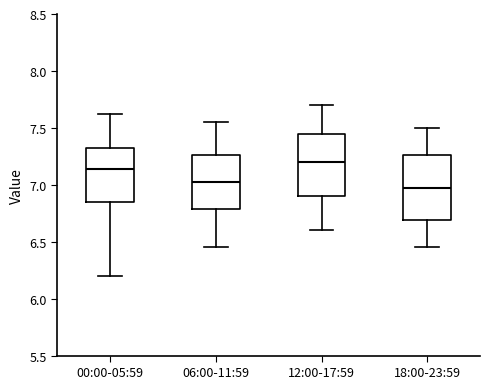

Reading left to right, transcribe this box plot: for each box, give where its median line is, the range the box spans, and where its two whiskers end, as read against the y-axis. The values are not printed on the chart, so give them approximately, as read against the axis.

00:00-05:59: median 7.15, box 6.85 to 7.35, whiskers 6.20 to 7.60
06:00-11:59: median 7.05, box 6.80 to 7.25, whiskers 6.45 to 7.55
12:00-17:59: median 7.20, box 6.90 to 7.45, whiskers 6.60 to 7.70
18:00-23:59: median 7.00, box 6.70 to 7.25, whiskers 6.45 to 7.50